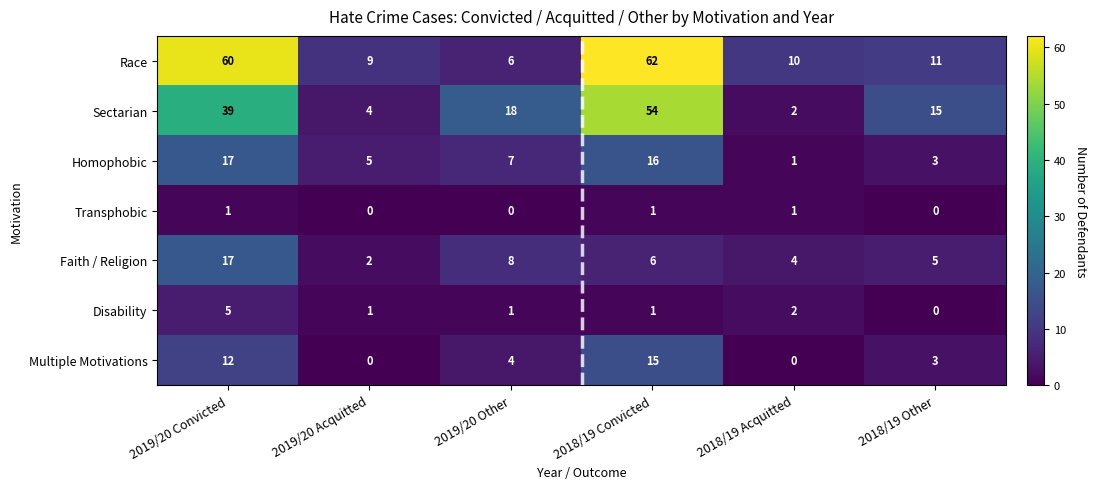

Rank the categories by Faith / Religion value from lowest to highest.

2019/20 Acquitted, 2018/19 Acquitted, 2018/19 Other, 2018/19 Convicted, 2019/20 Other, 2019/20 Convicted